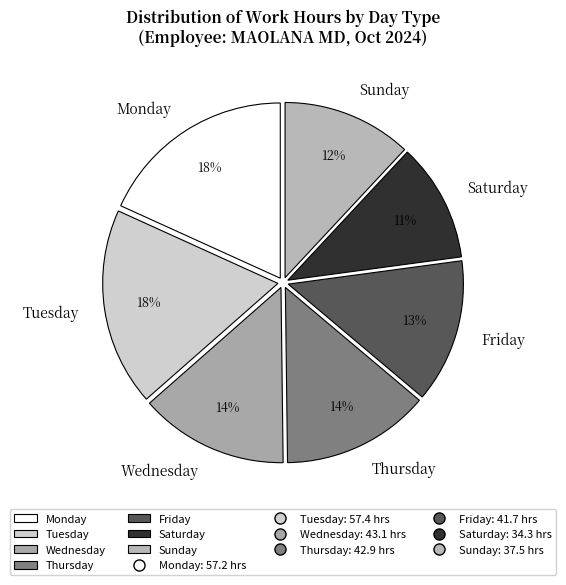

How many slices are in this pie chart?

7